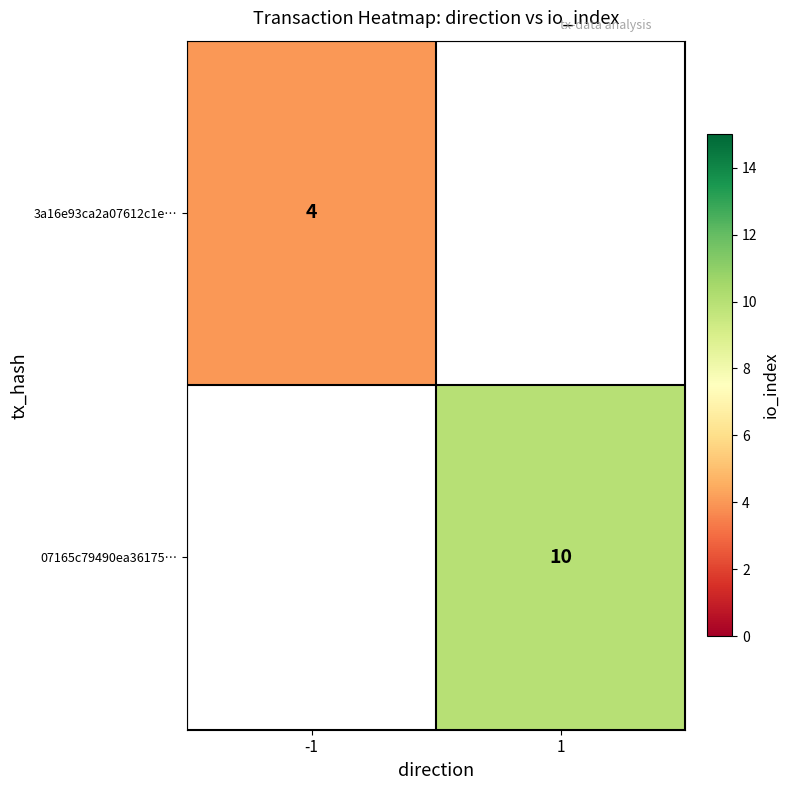

The value of 3a16e93ca2a07612c1e… at -1 is 1. True or false?

False